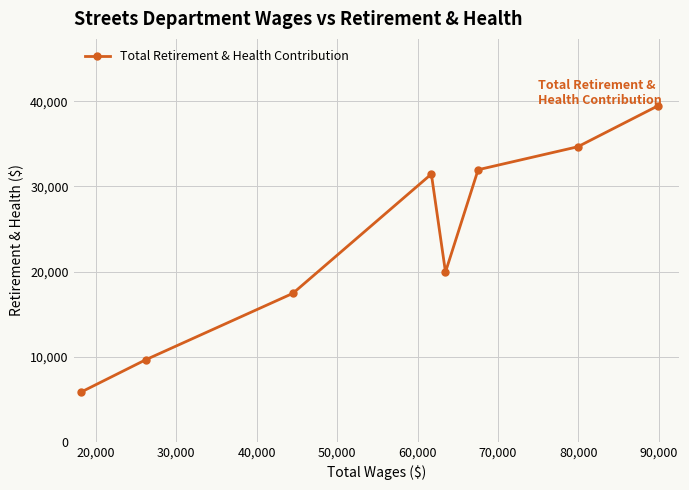

Does the chart have visible grid lines?

Yes